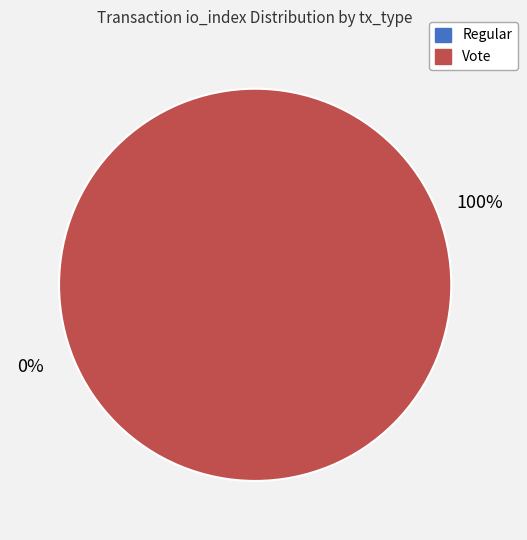

What is the change in value from Regular (io_index=0) to Vote (io_index=3)?

+3